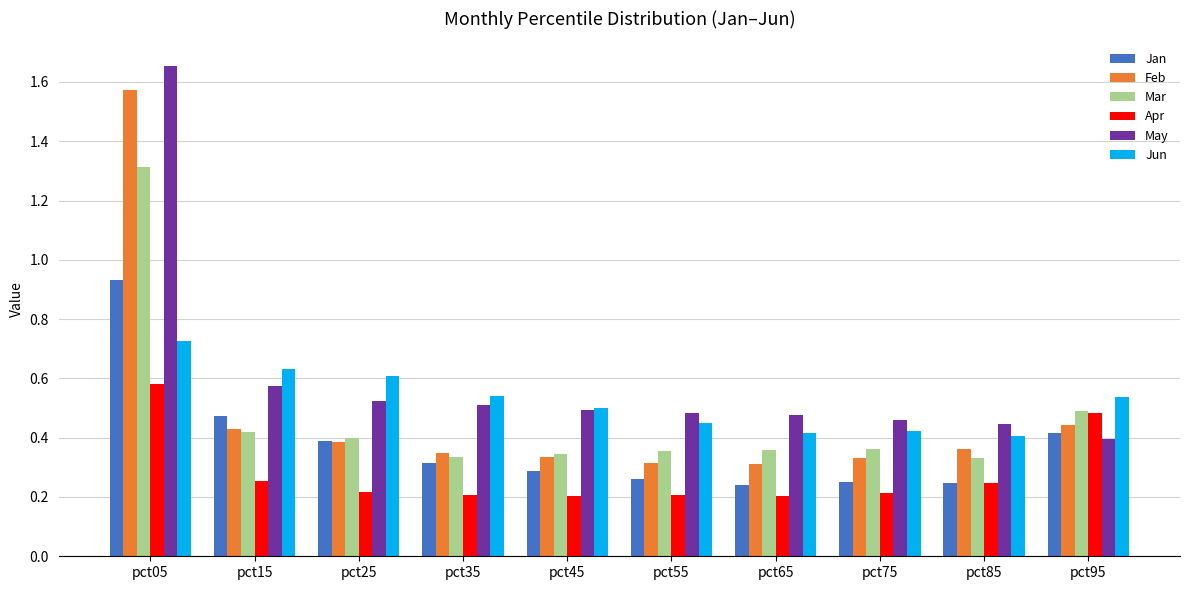

What is the total value across all series at pct15?

2.8